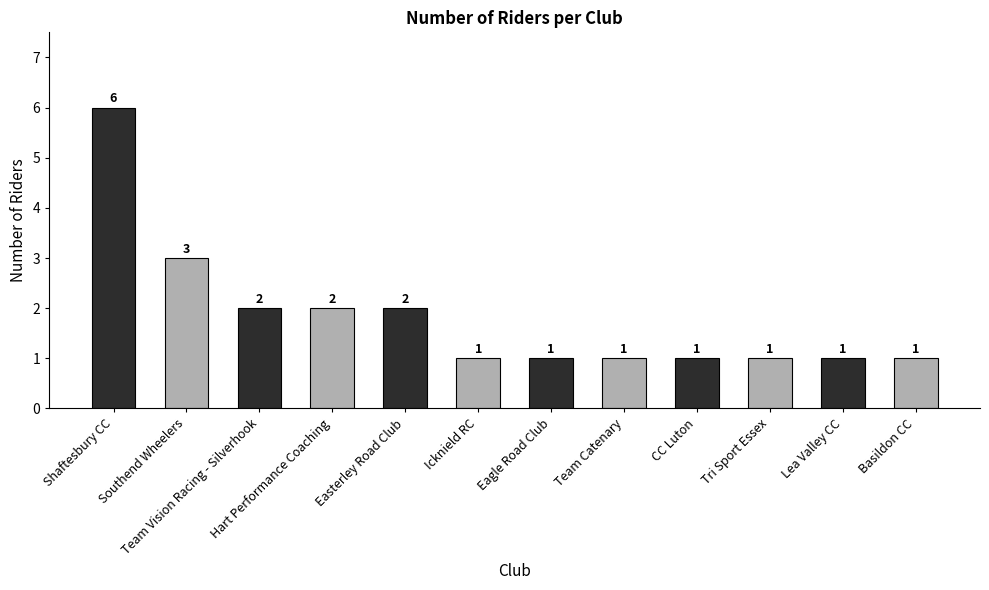

What is the sum of all values?

22